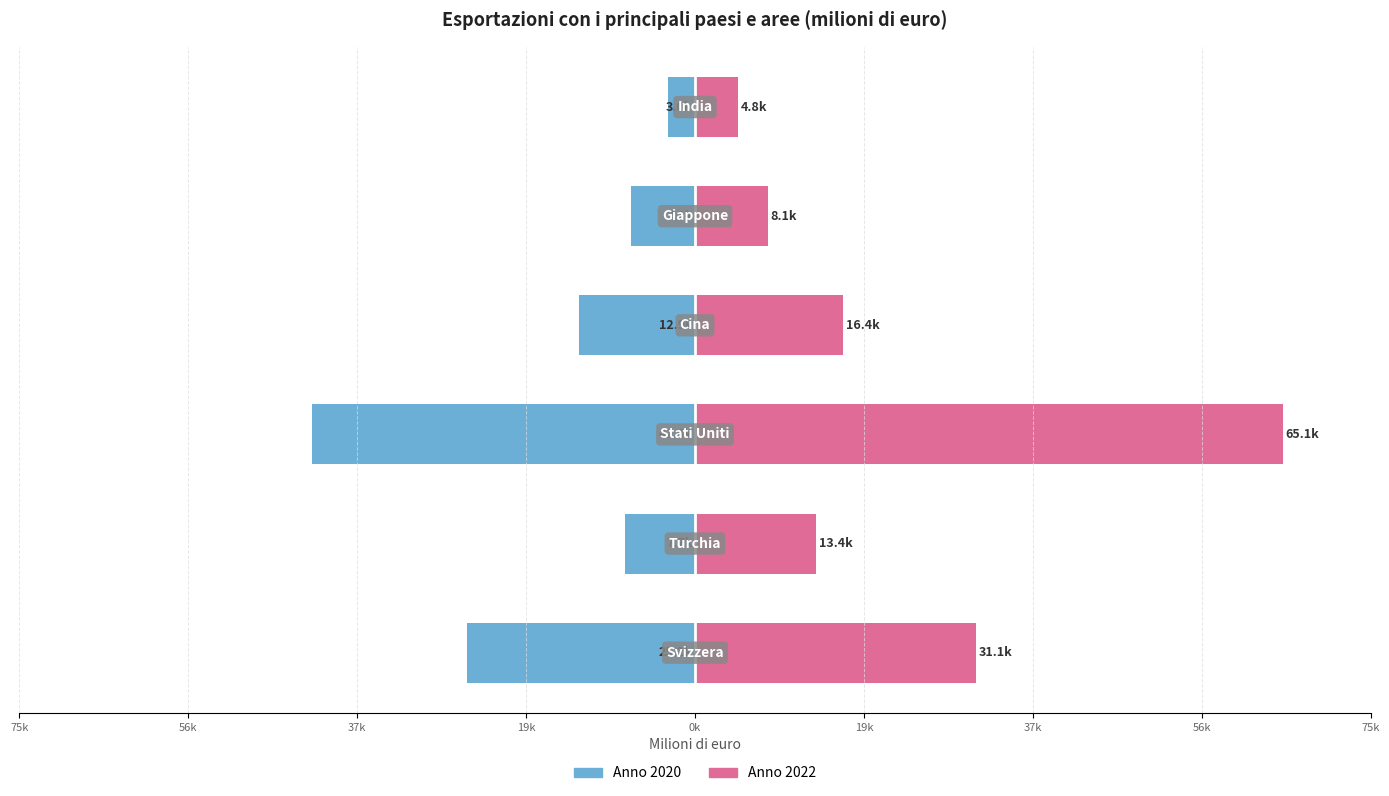

At how many categories does at least one series exceed -30338?

6